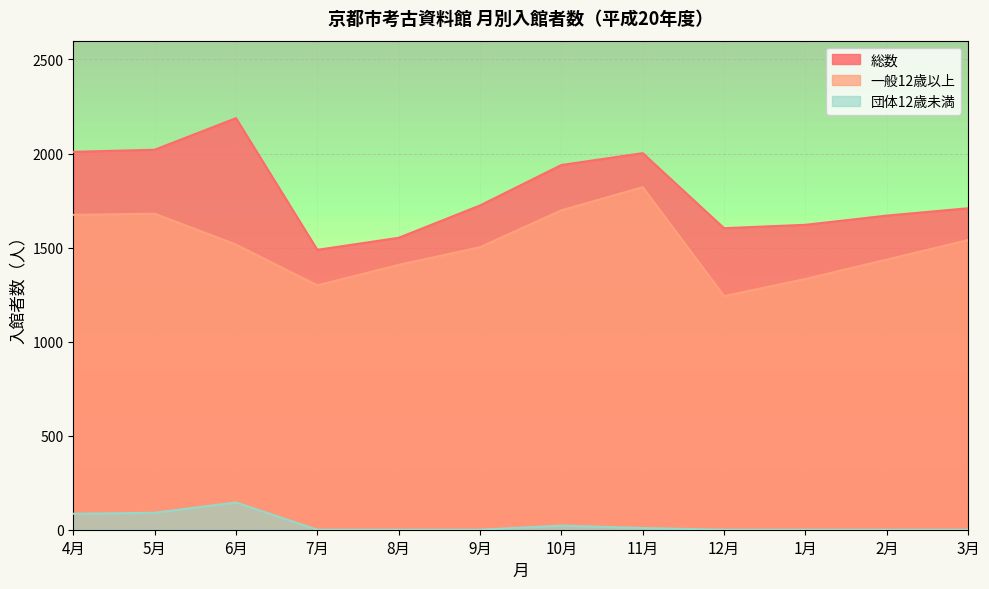

Reading right to left, list all the values displayed in this chart.

総数: 3月=1709	2月=1670	1月=1621	12月=1603	11月=2002	10月=1939	9月=1724	8月=1552	7月=1488	6月=2188	5月=2020	4月=2009
一般12歳以上: 3月=1540	2月=1436	1月=1333	12月=1242	11月=1821	10月=1698	9月=1502	8月=1408	7月=1299	6月=1516	5月=1680	4月=1674
団体12歳未満: 3月=0	2月=0	1月=0	12月=0	11月=9	10月=22	9月=0	8月=0	7月=0	6月=145	5月=90	4月=85